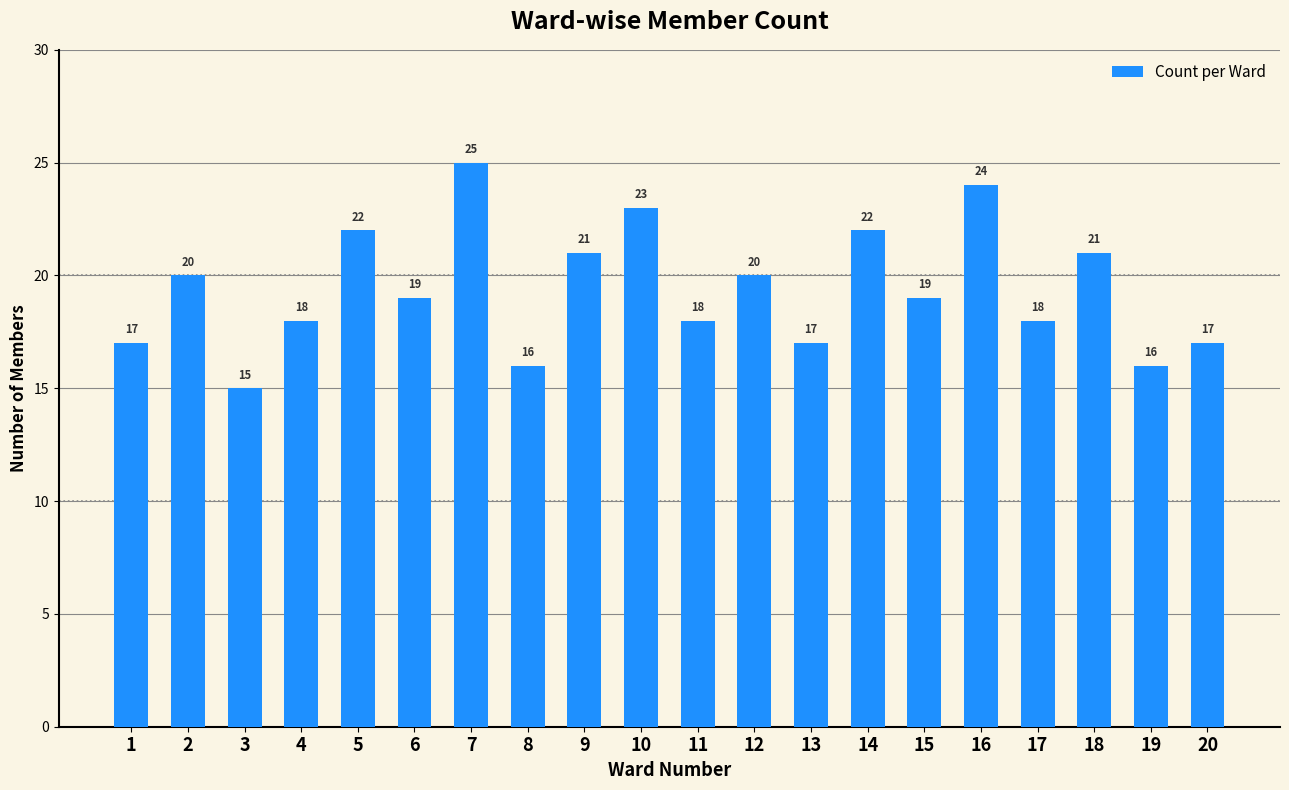

How many values are between 17 and 22?

14